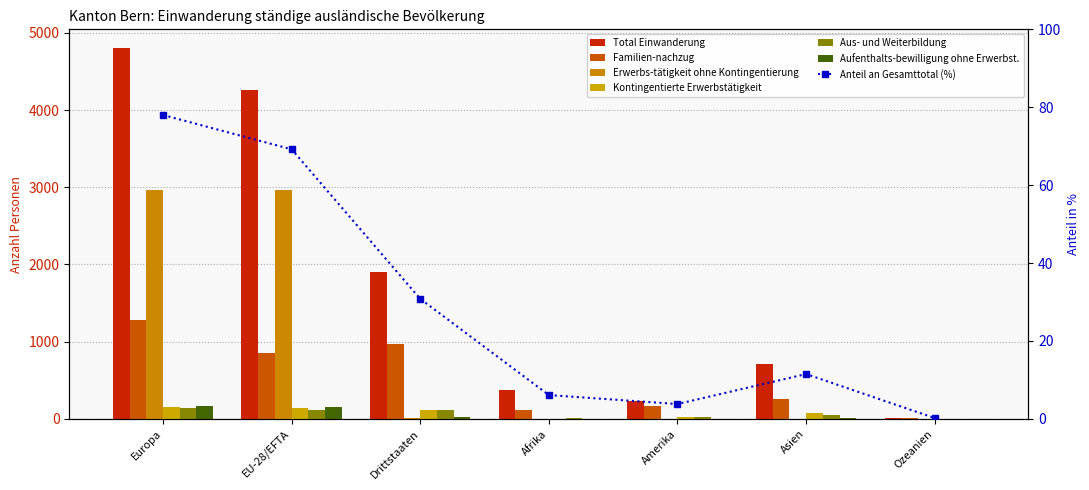

How many groups of bars are there?

7